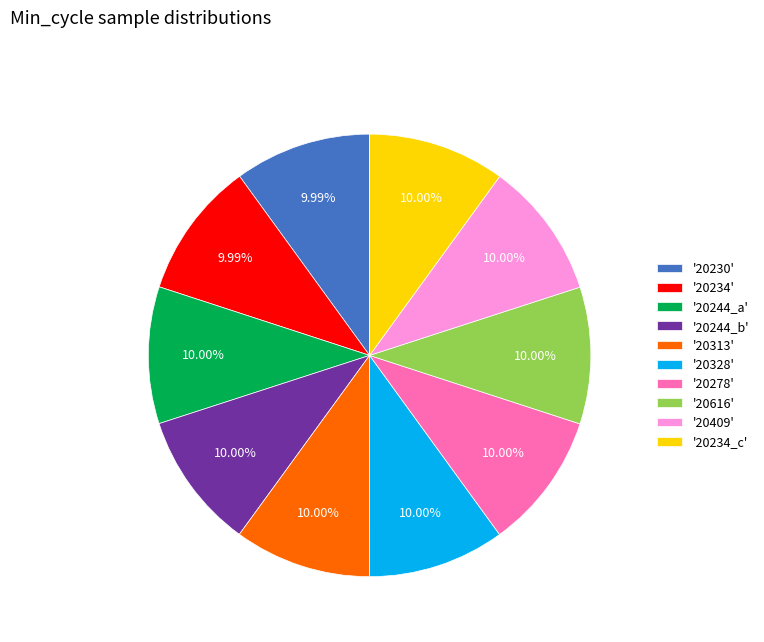

Approximately how many times larger is the value at '20278' compared to '20313'?

1.0